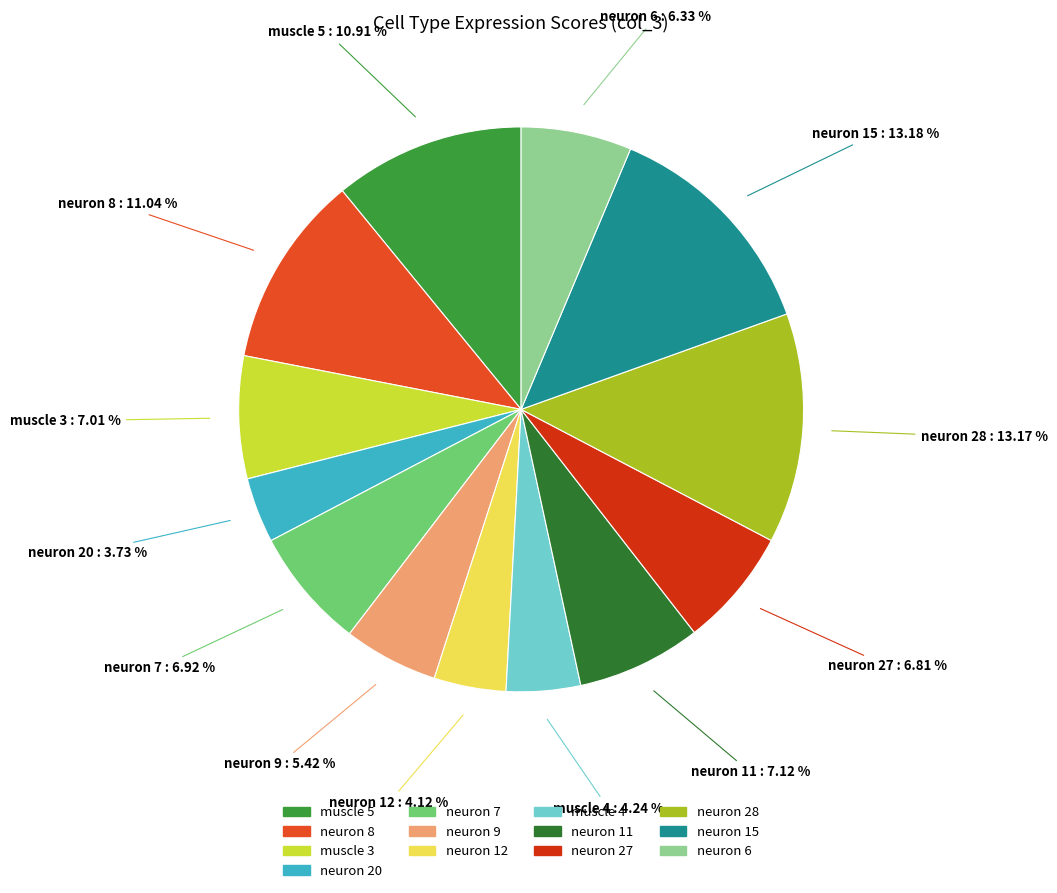

True or false: neuron 27 accounts for 1% of the total.

False